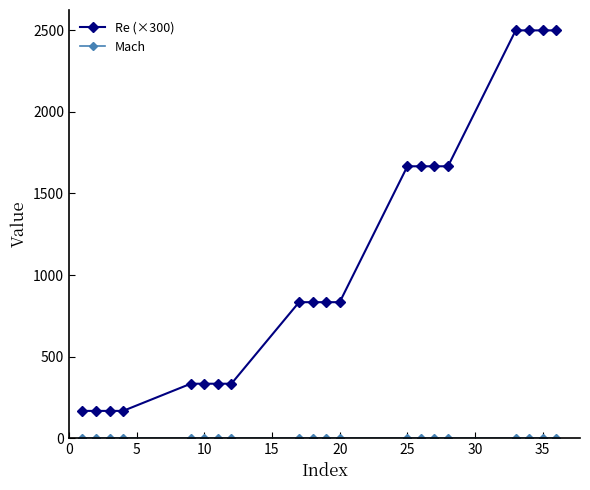

Which series has the widest spread of values?

Re (×300)